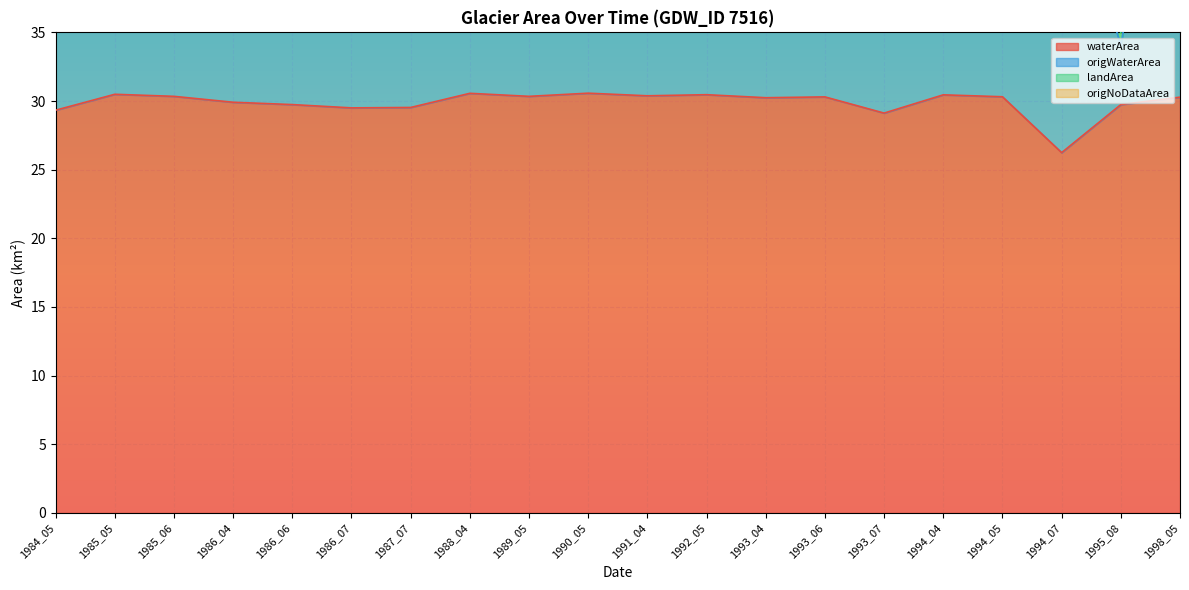

How many data points does each series have?

20